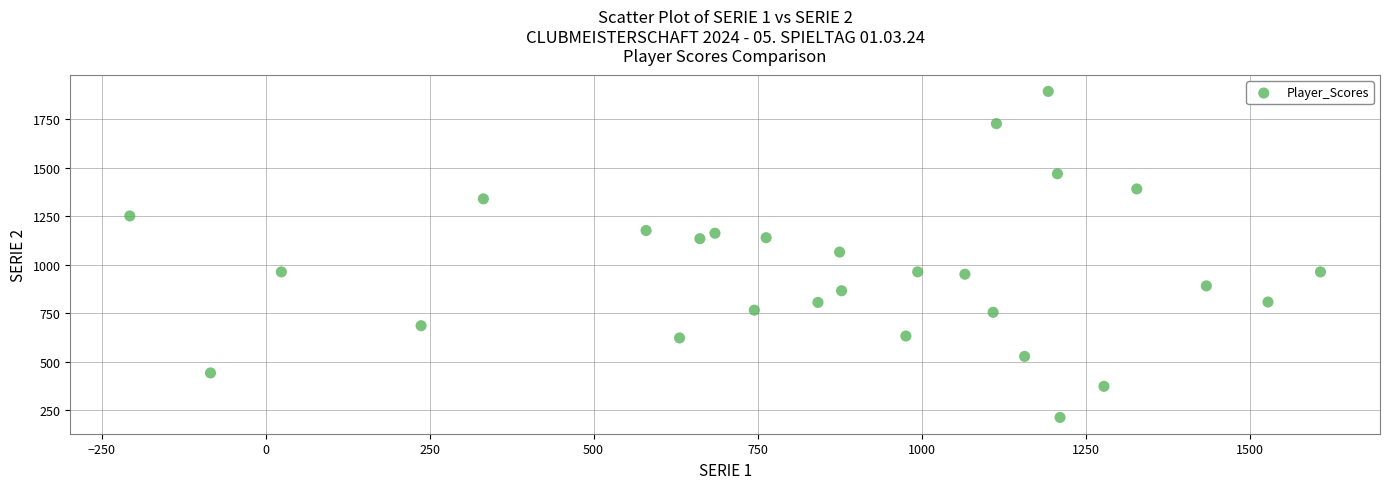

What is the range of Y values (max minus min)?

1678